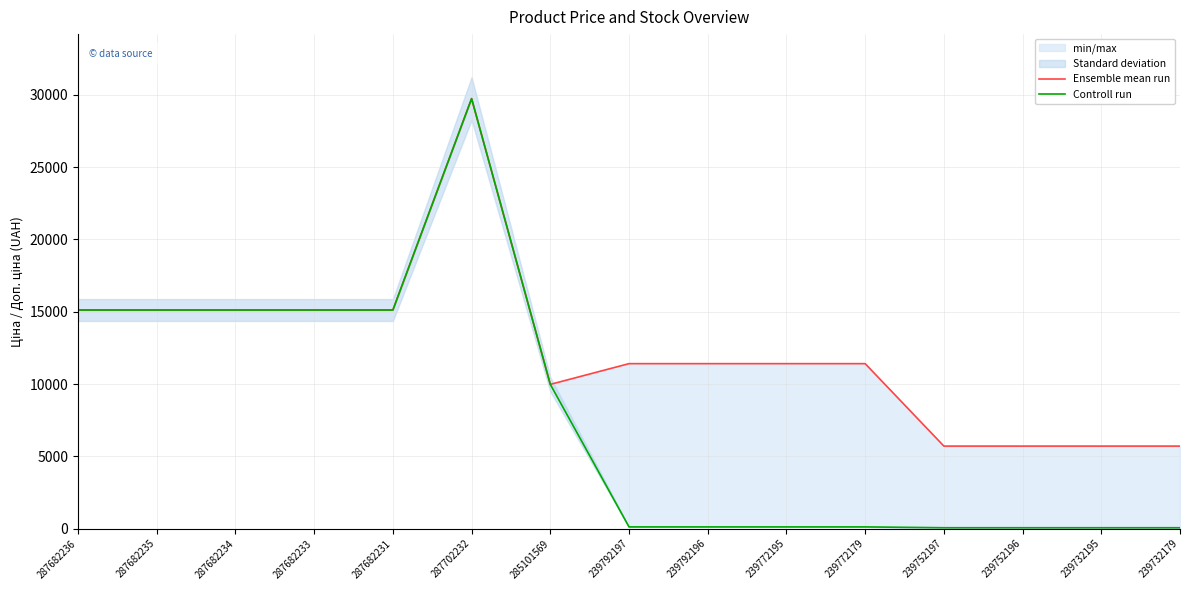

True or false: Controll run has more than 0 interior local peaks.

True